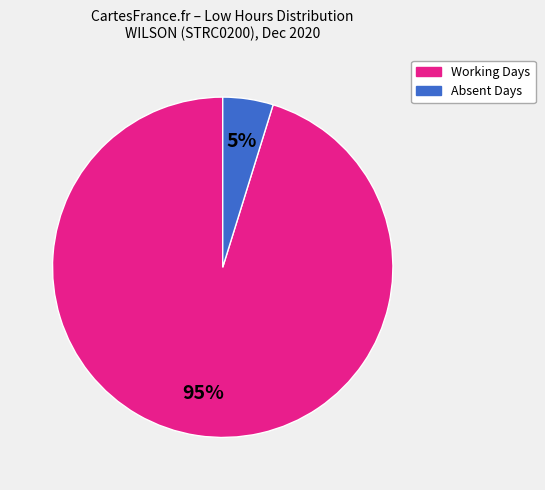

Is there any slice that represents more than half of the pie?

Yes